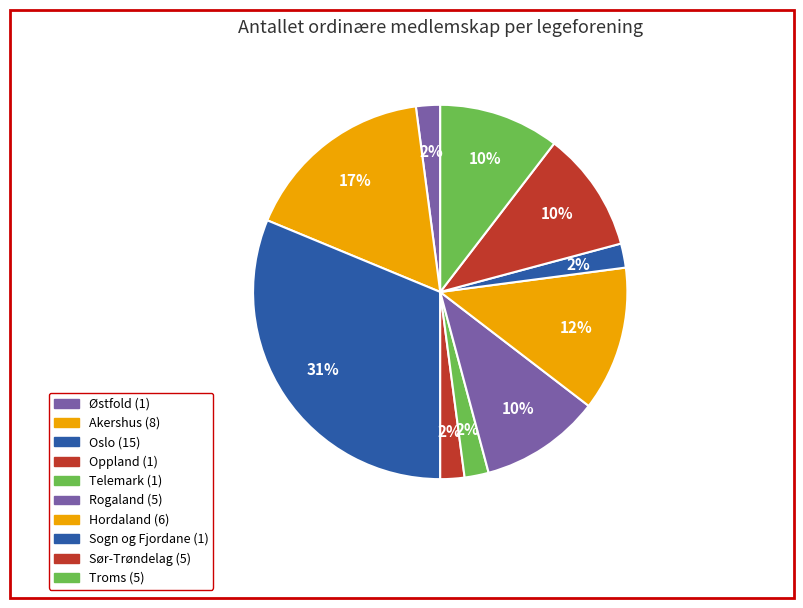

How many slices are in this pie chart?

10